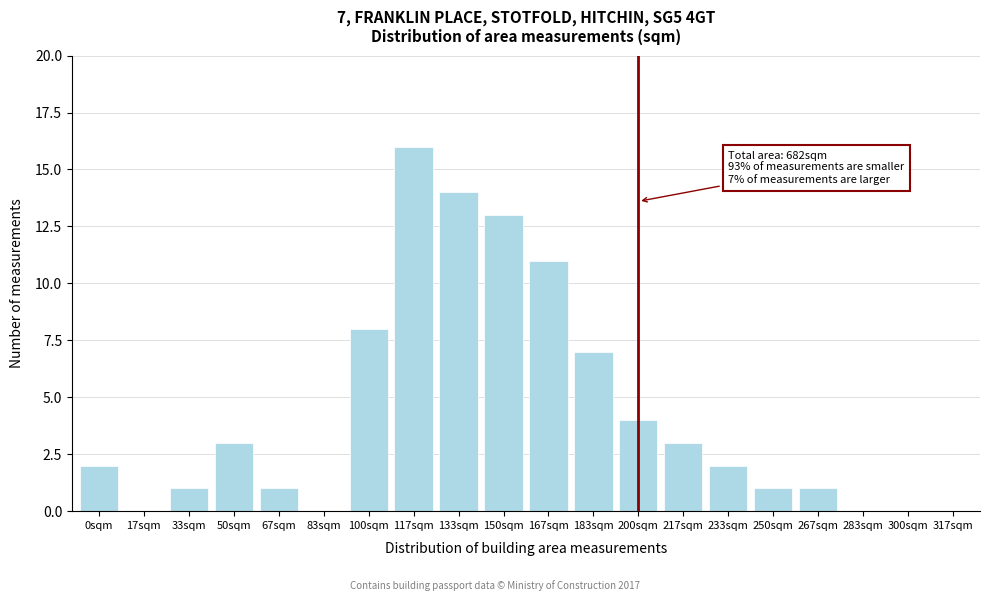

Reading right to left, what are all the values shown in this chart?

317sqm=0	300sqm=0	283sqm=0	267sqm=1	250sqm=1	233sqm=2	217sqm=3	200sqm=4	183sqm=7	167sqm=11	150sqm=13	133sqm=14	117sqm=16	100sqm=8	83sqm=0	67sqm=1	50sqm=3	33sqm=1	17sqm=0	0sqm=2